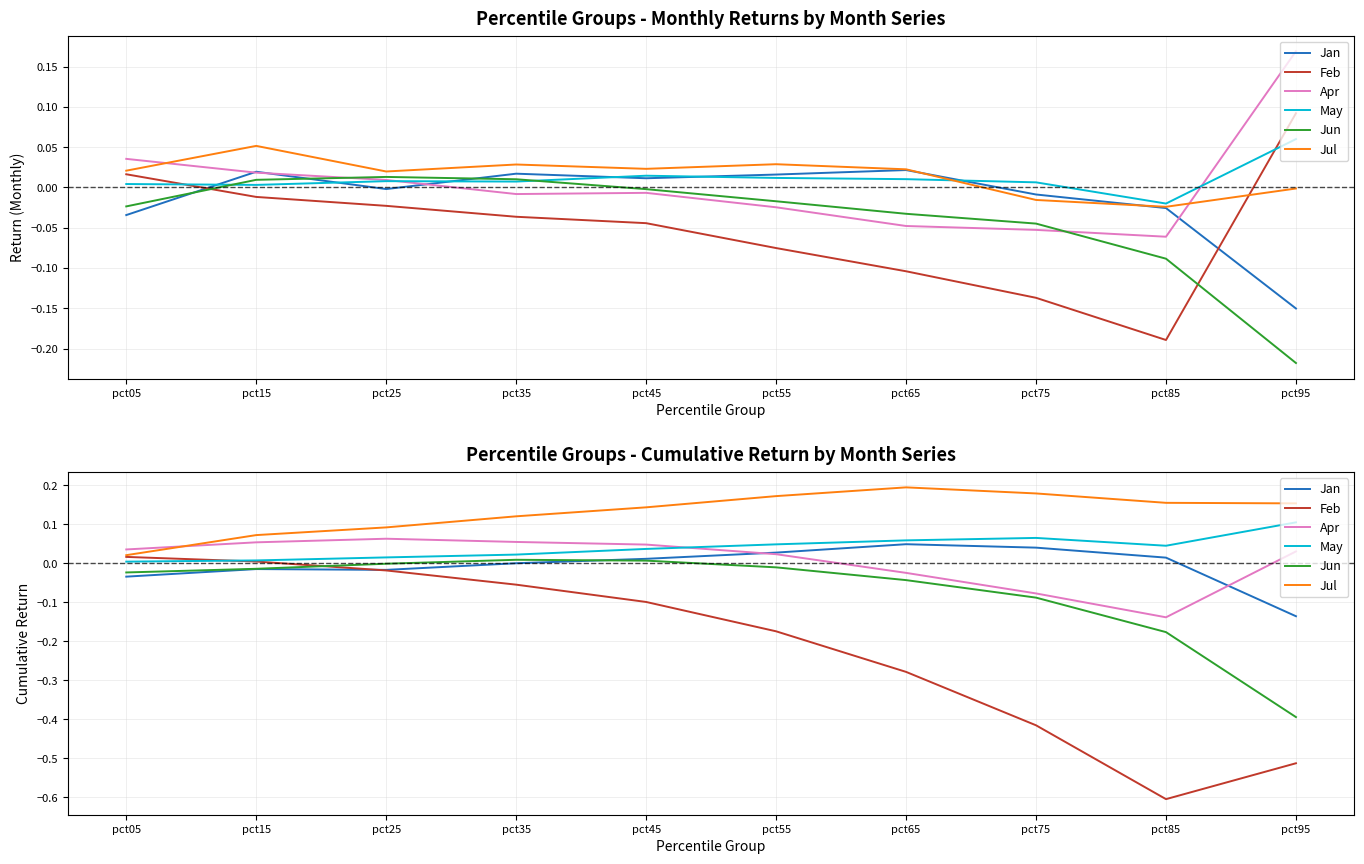

How many interior local valleys does the Feb series have?

1